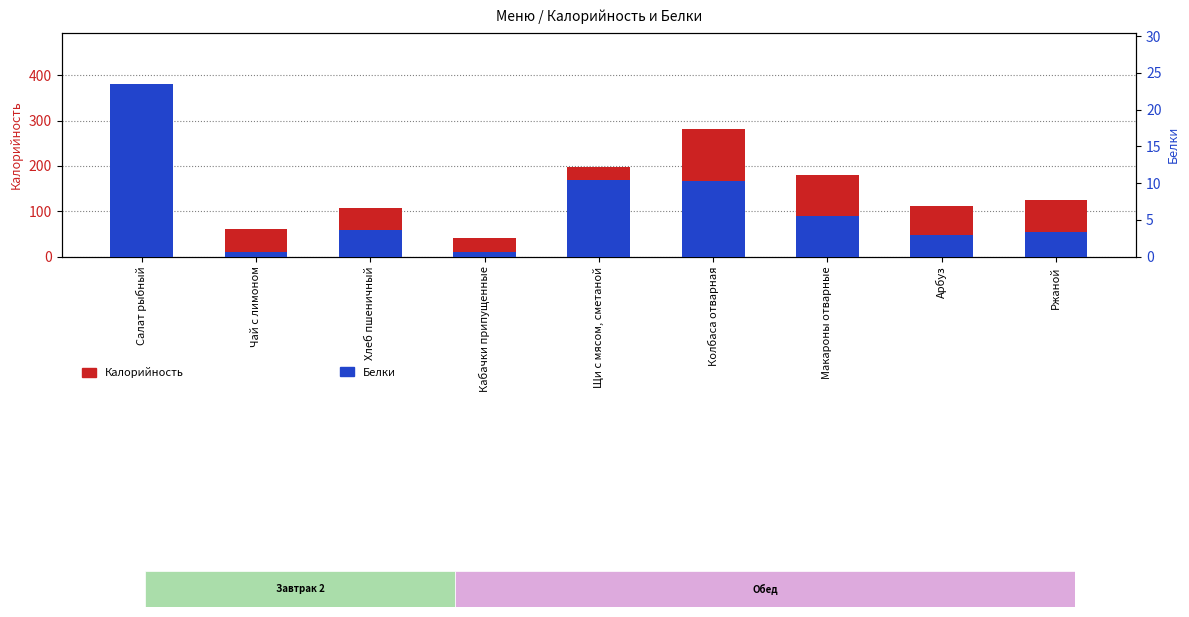

What is the sum of all Белки values?

61.0